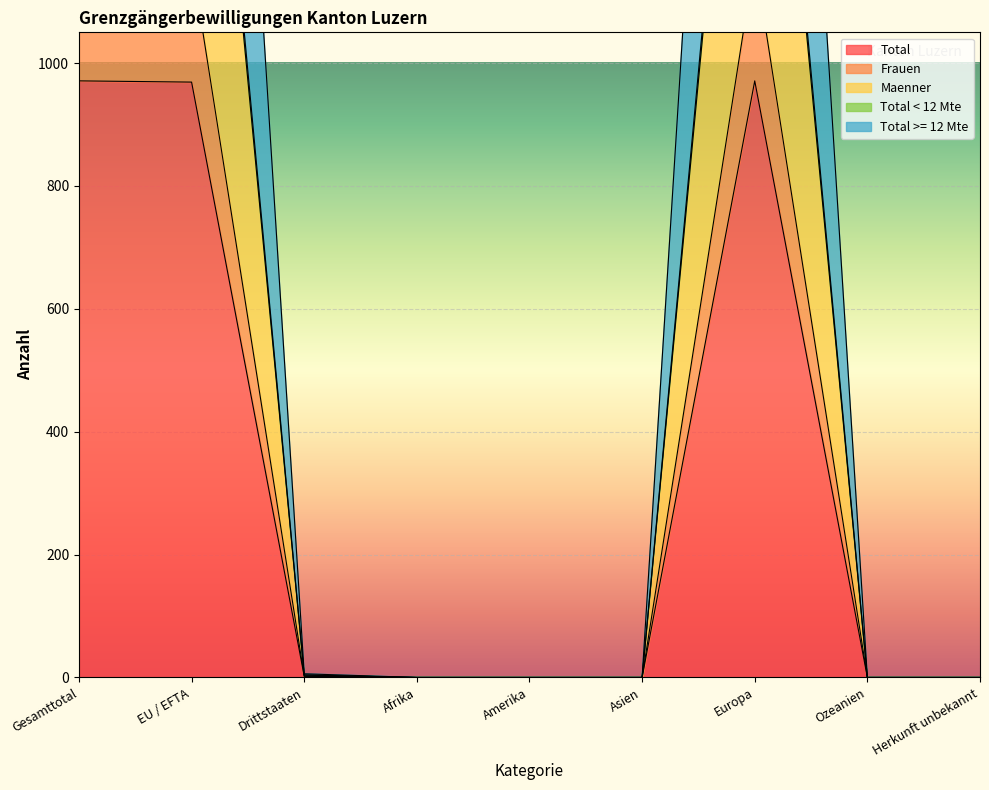

Is the value of Total >= 12 Mte at Europa greater than the value of Total < 12 Mte at Drittstaaten?

Yes